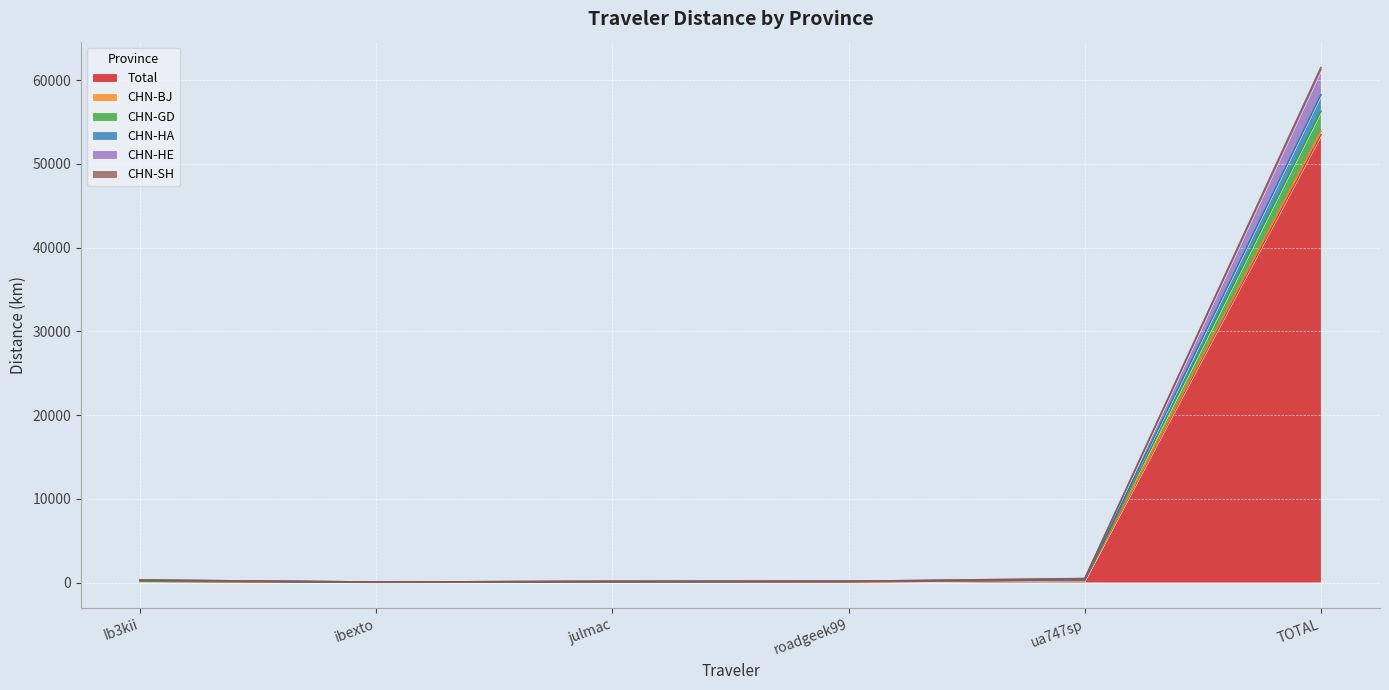

At which category does the chart reach its peak across all series?

TOTAL